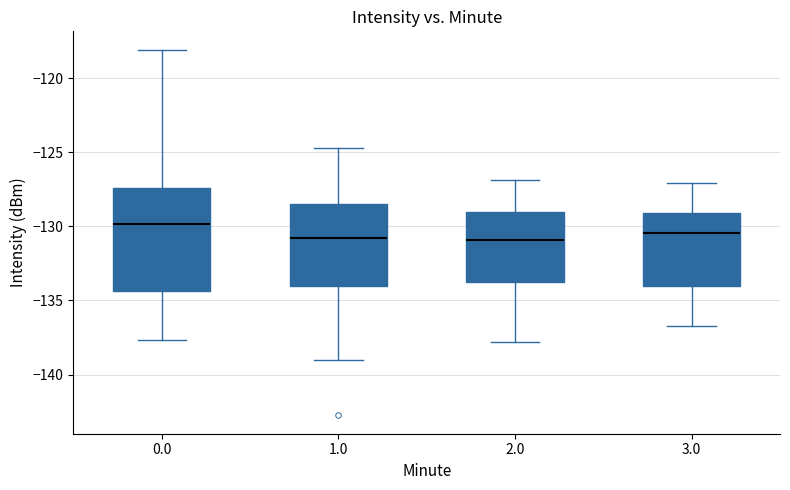

Where is the lower edge of the box at x = 2.0 on the y-axis? The values are not printed on the chart, so give them approximately, as read against the axis.

-133.5